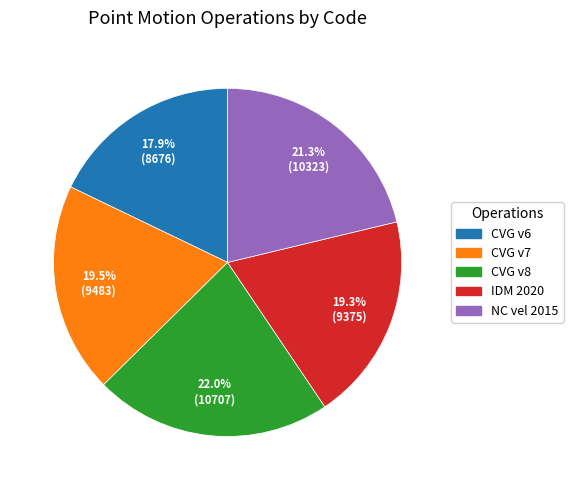

Is there a majority slice in this chart?

No